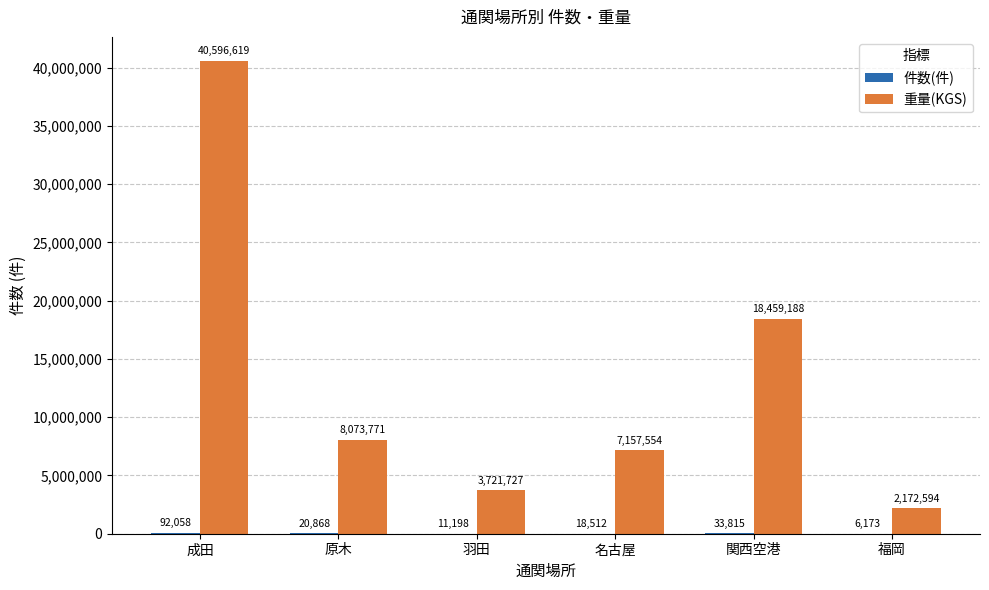

What is the spread (max minus min) of values at 羽田?

3710529